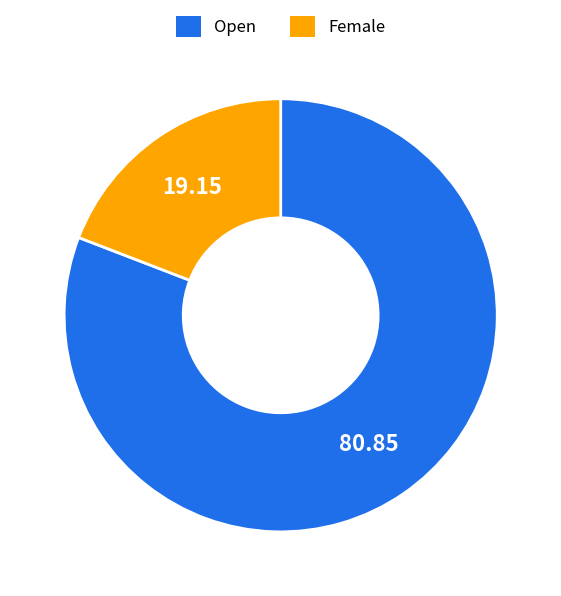

What is the smallest slice in the pie chart?

Female